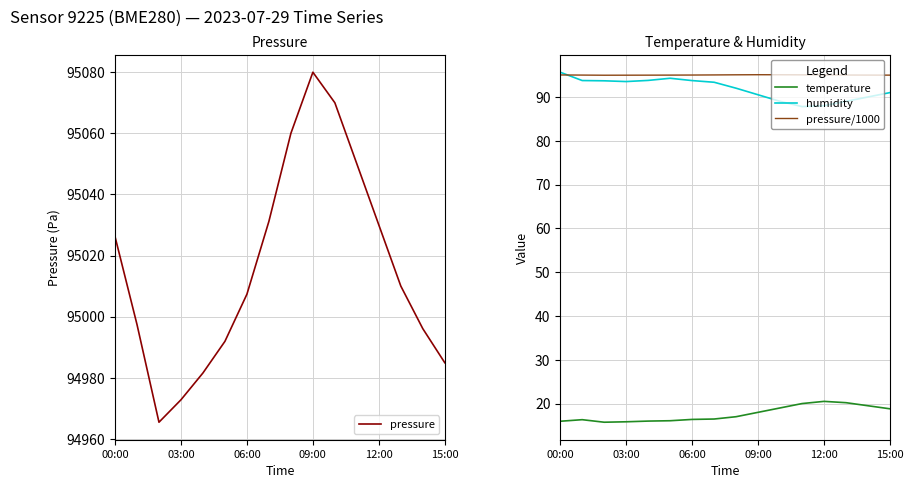

True or false: pressure/1000 and temperature cross at least once.

False